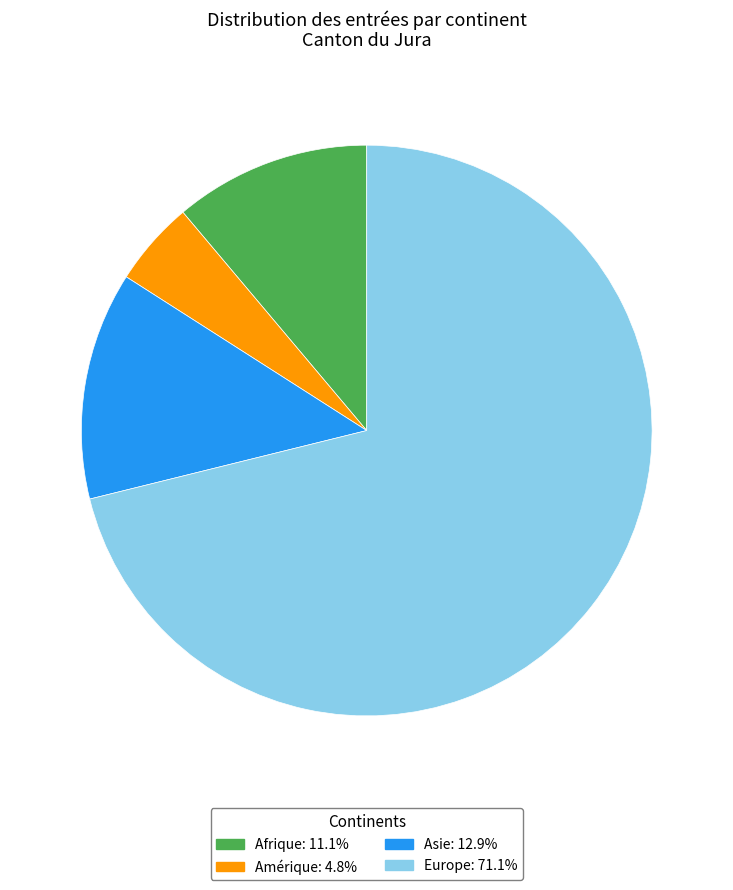

Does any single category account for the majority?

Yes